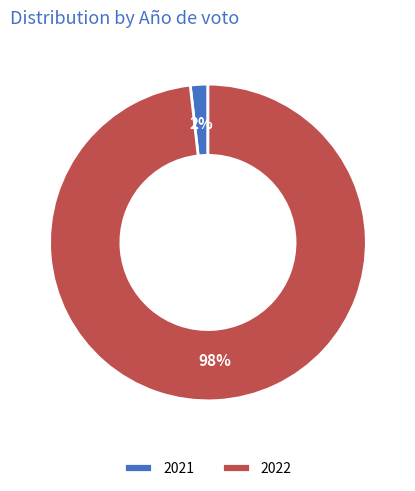

How many slices are in this pie chart?

2